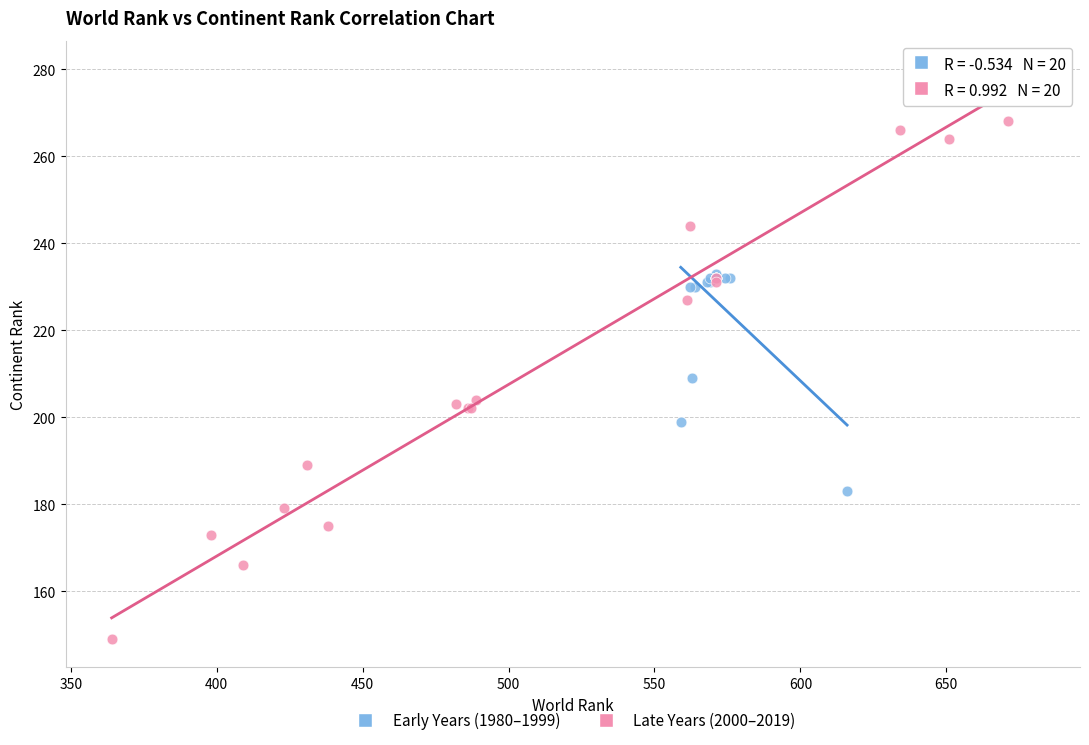

Which series has the widest spread of Y values?

Late Years (2000–2019)